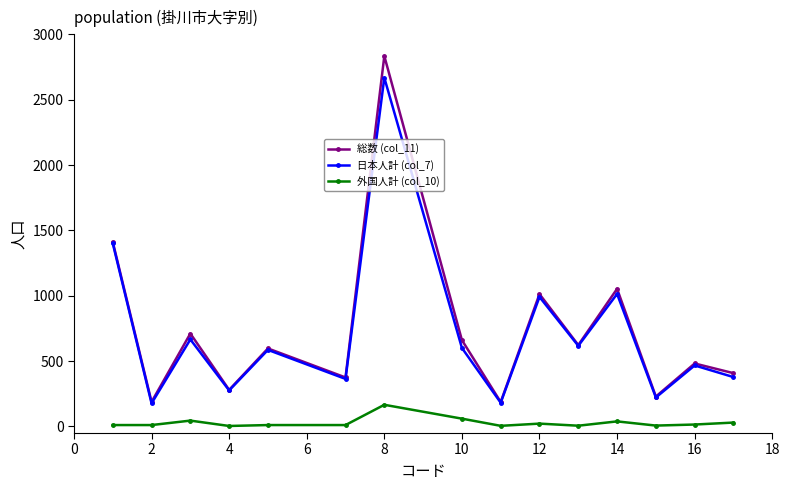

List the series in order of their peak value, lowest first.

外国人計 (col_10), 日本人計 (col_7), 総数 (col_11)